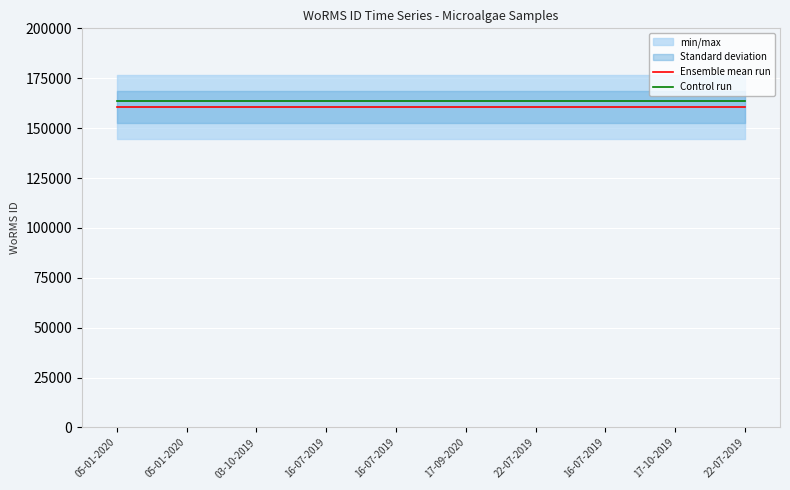

Between 05-01-2020 and 22-07-2019, which is larger?

05-01-2020